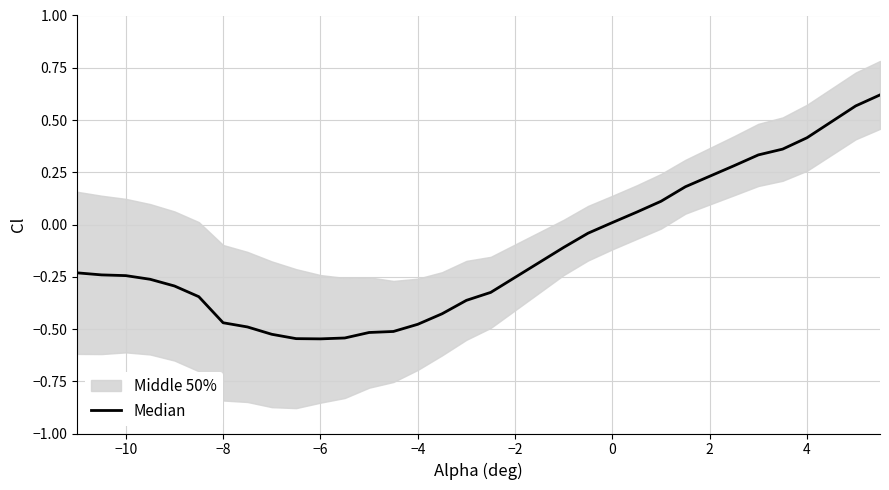

Reading left to right, extract all data points from this chart.

-0.2	-0.2	-0.2	-0.3	-0.3	-0.3	-0.5	-0.5	-0.5	-0.5	-0.5	-0.5	-0.5	-0.5	-0.5	-0.4	-0.4	-0.3	-0.1	-0.0	0.0	0.1	0.1	0.2	0.3	0.3	0.4	0.4	0.6	0.6